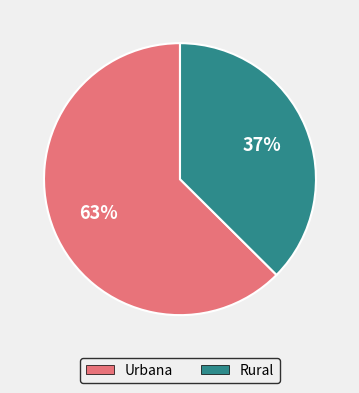

Approximately how many times larger is the value at Urbana compared to Rural?

1.7